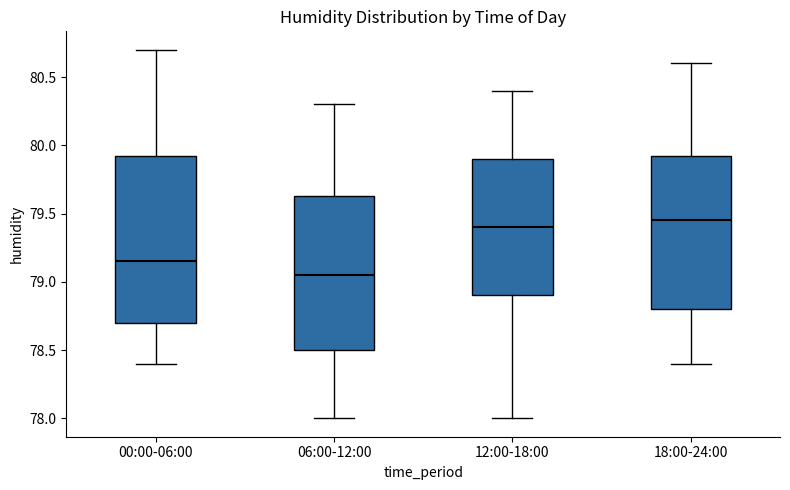

Reading left to right, transcribe this box plot: for each box, give where its median line is, the range the box spans, and where its two whiskers end, as read against the y-axis. The values are not printed on the chart, so give them approximately, as read against the axis.

00:00-06:00: median 79.15, box 78.70 to 79.95, whiskers 78.40 to 80.70
06:00-12:00: median 79.05, box 78.50 to 79.65, whiskers 78.00 to 80.30
12:00-18:00: median 79.40, box 78.90 to 79.90, whiskers 78.00 to 80.40
18:00-24:00: median 79.45, box 78.80 to 79.95, whiskers 78.40 to 80.60